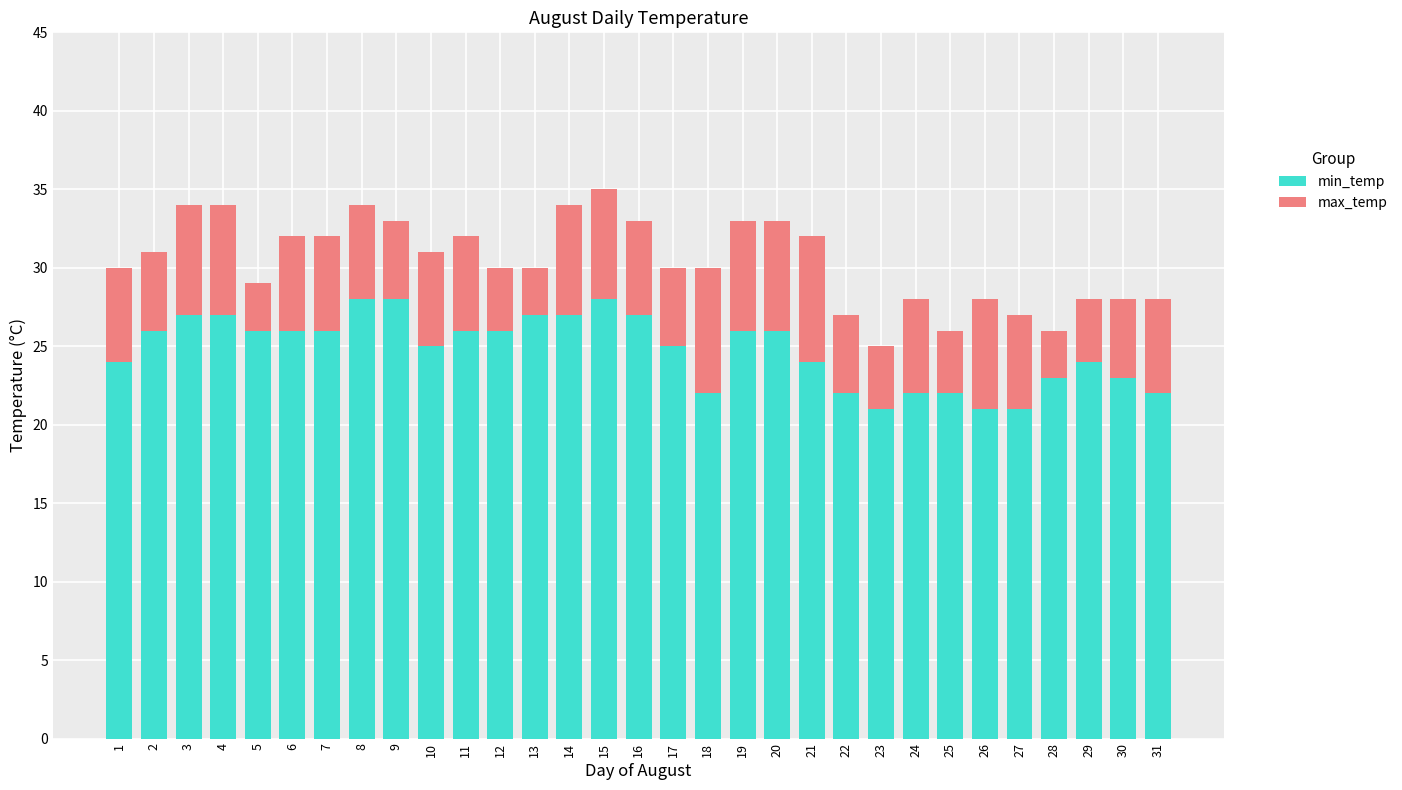

What is the highest value of the min_temp series?

28